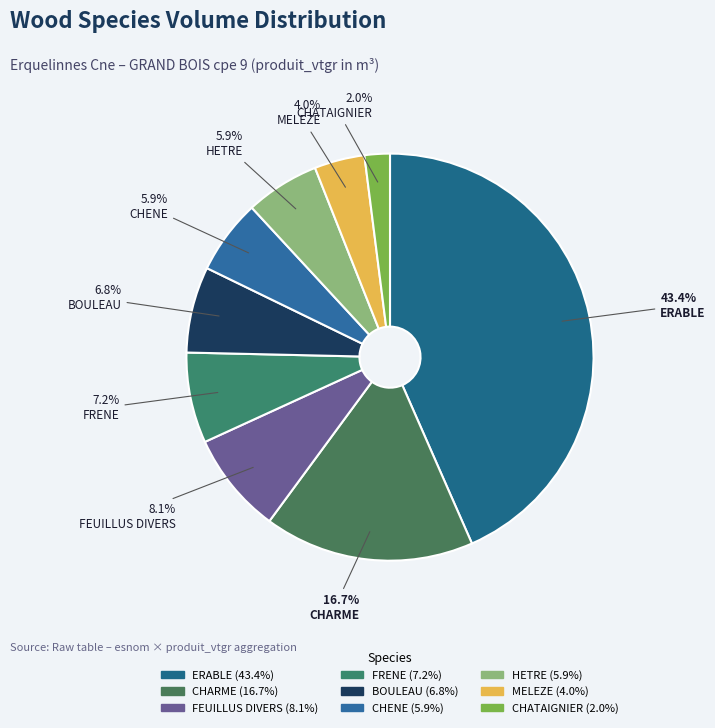

How many segments does this pie chart have?

9